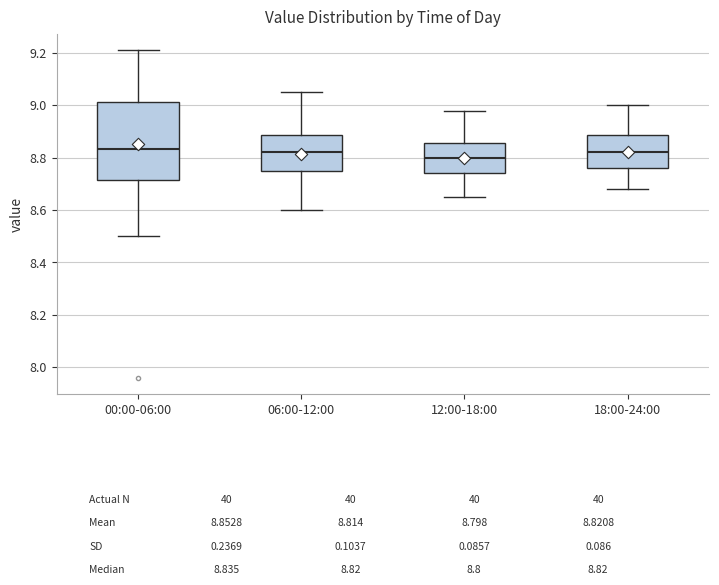

Which box is the tallest, from its lower edge to its upper edge?

00:00-06:00